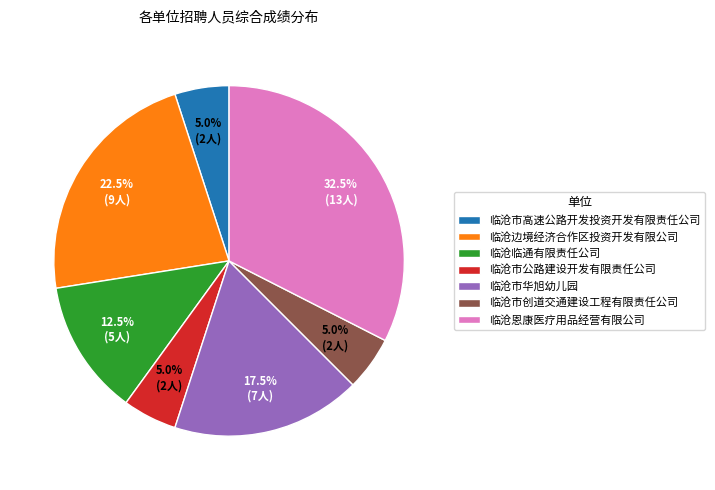

What is the largest slice in the pie chart?

临沧恩康医疗用品经营有限公司